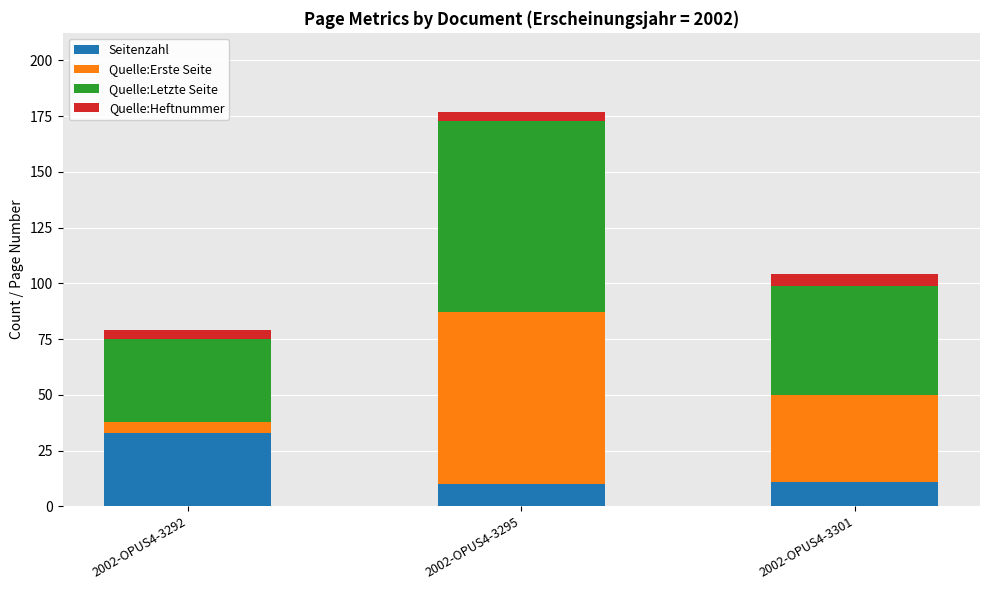

True or false: Seitenzahl has a value of 33 at 2002-OPUS4-3292.

True